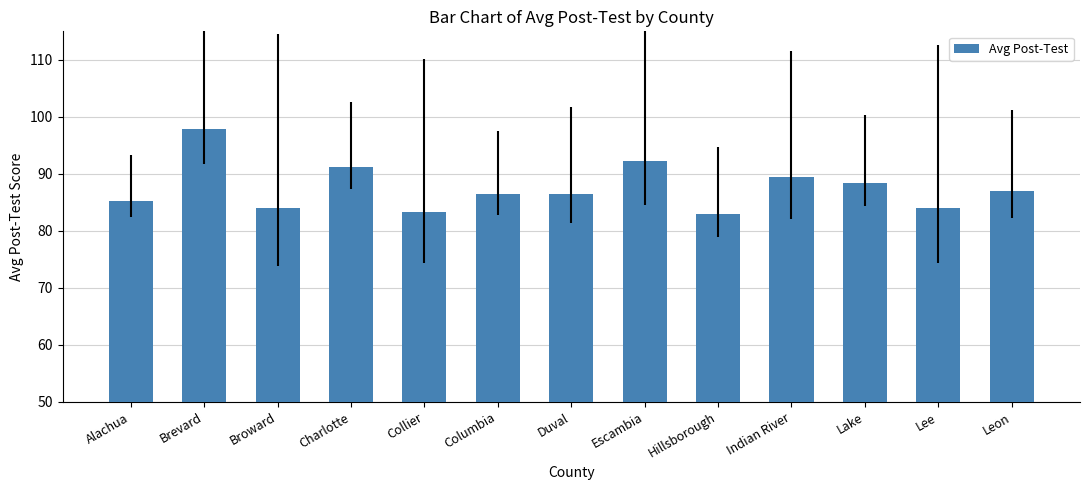

How many bars are there in total?

13